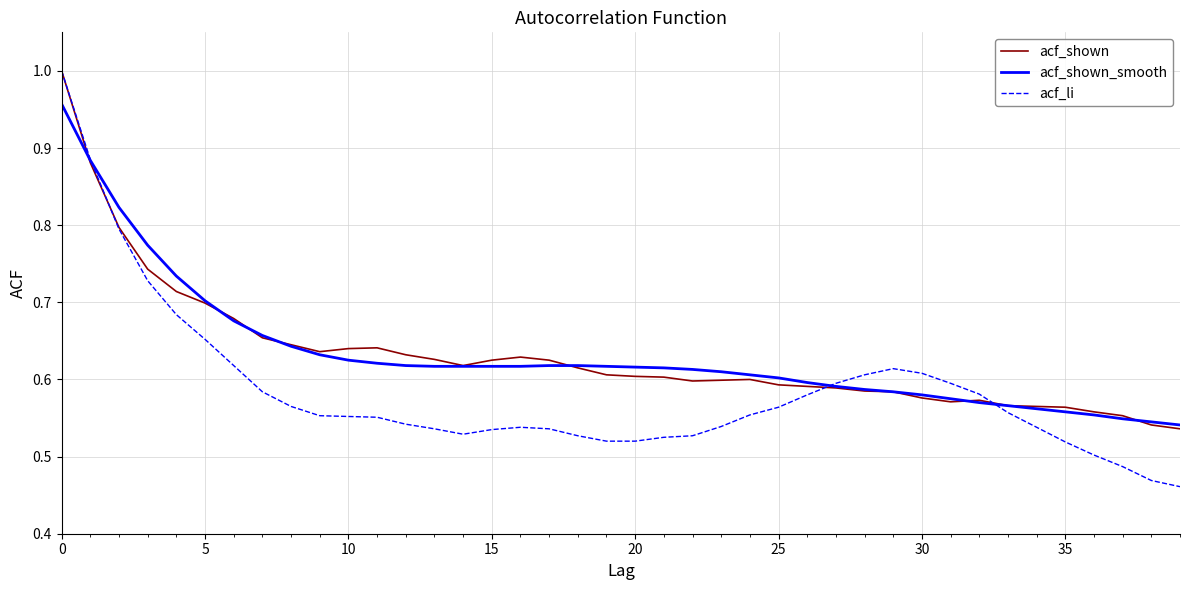

Which series has the widest spread of values?

acf_li